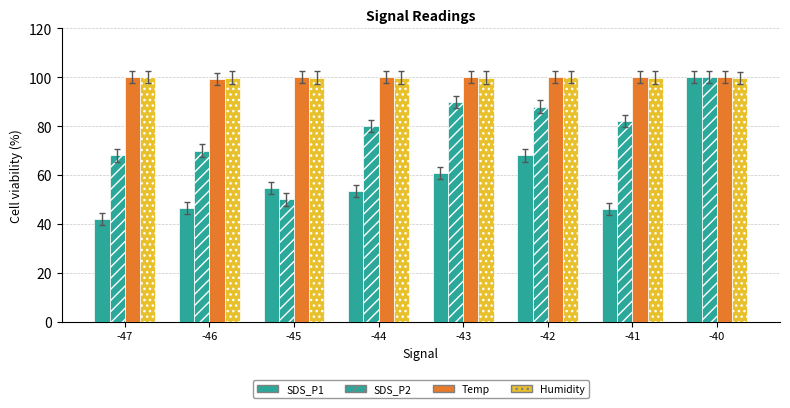

What is the difference between the highest and lowest values at -42?

32.0